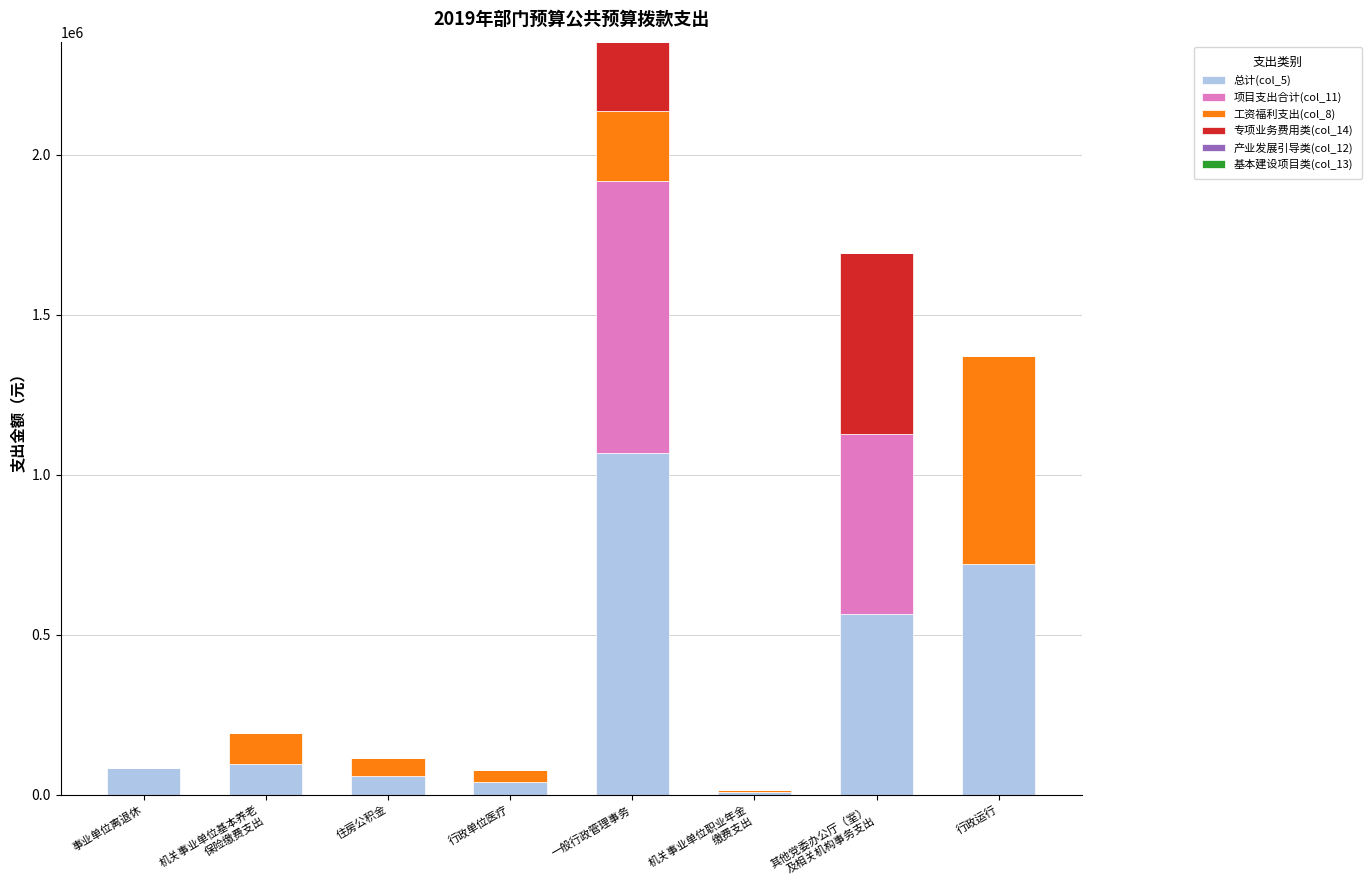

How many distinct data groups are displayed?

4